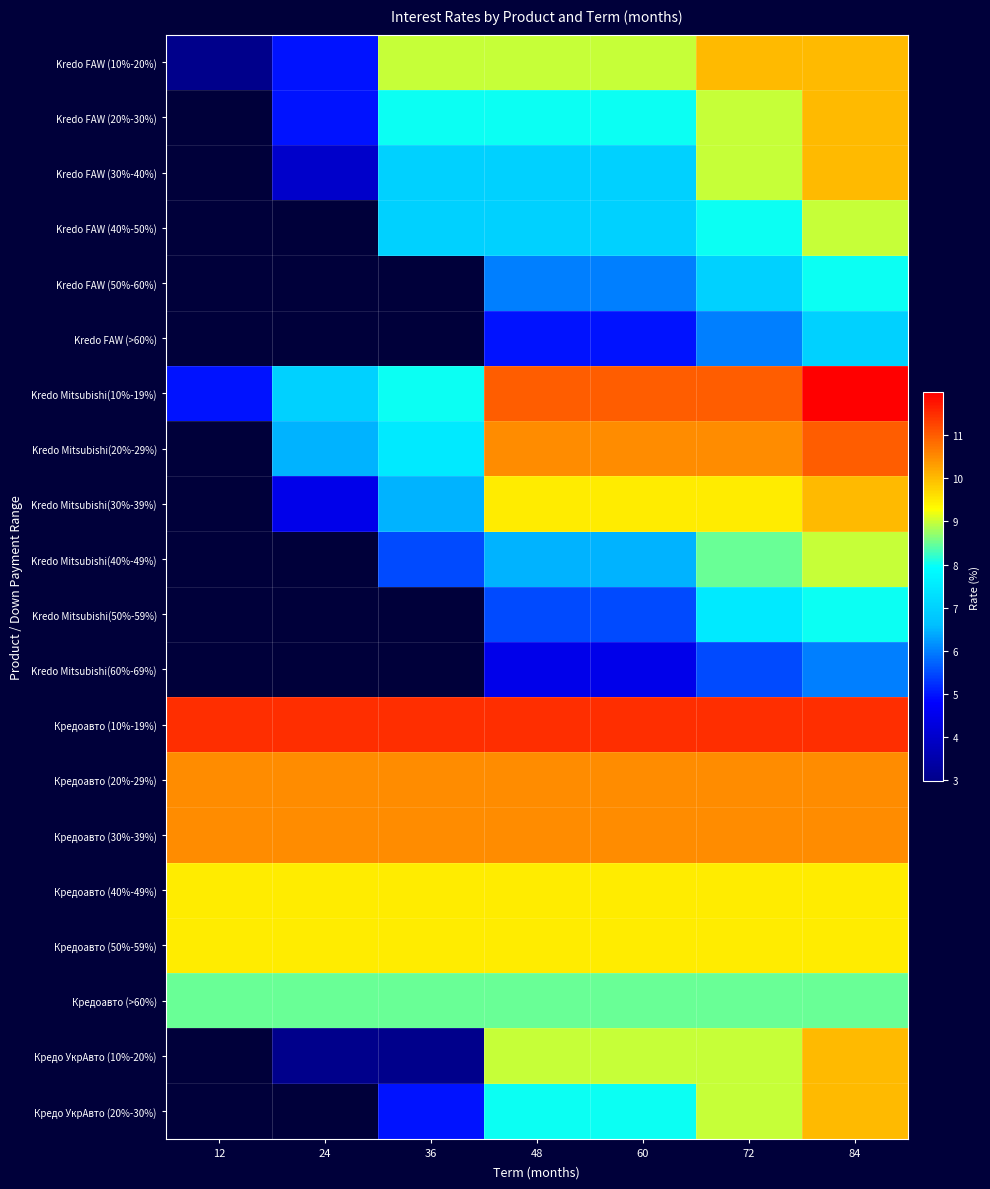

At which category is the sum across all series the highest?

84